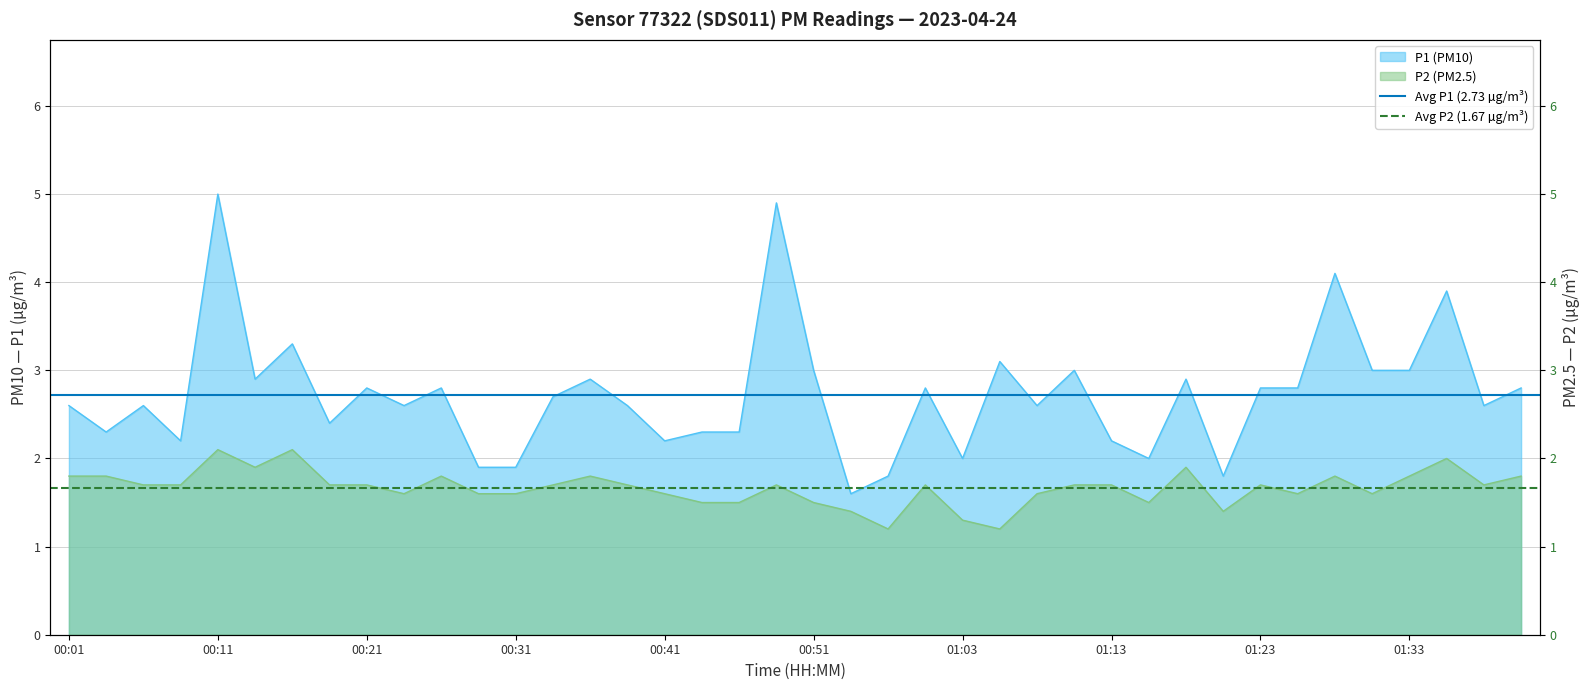

Count the number of data series in this chart.

2